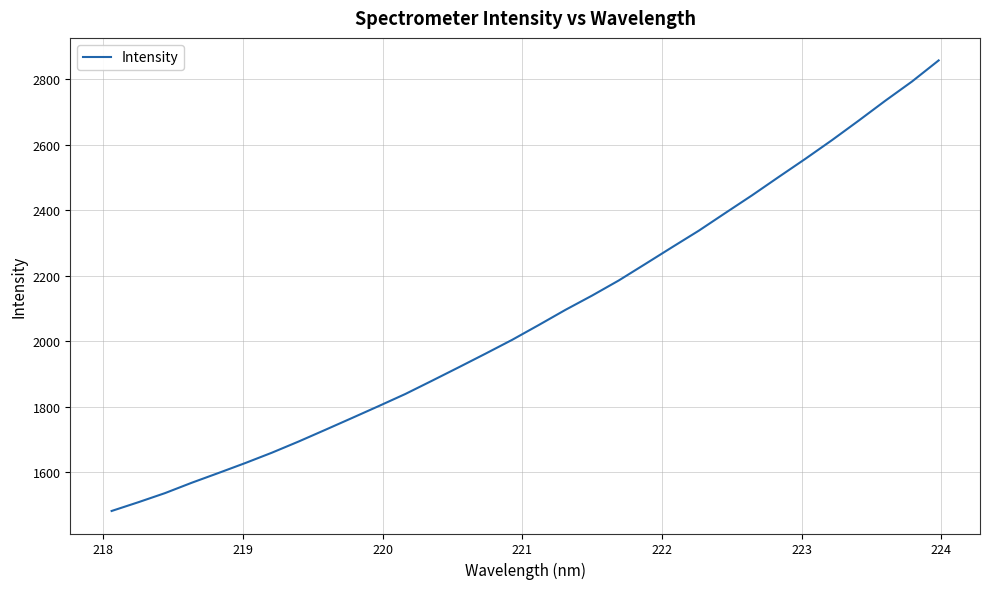

What is the smallest value displayed?

1481.7